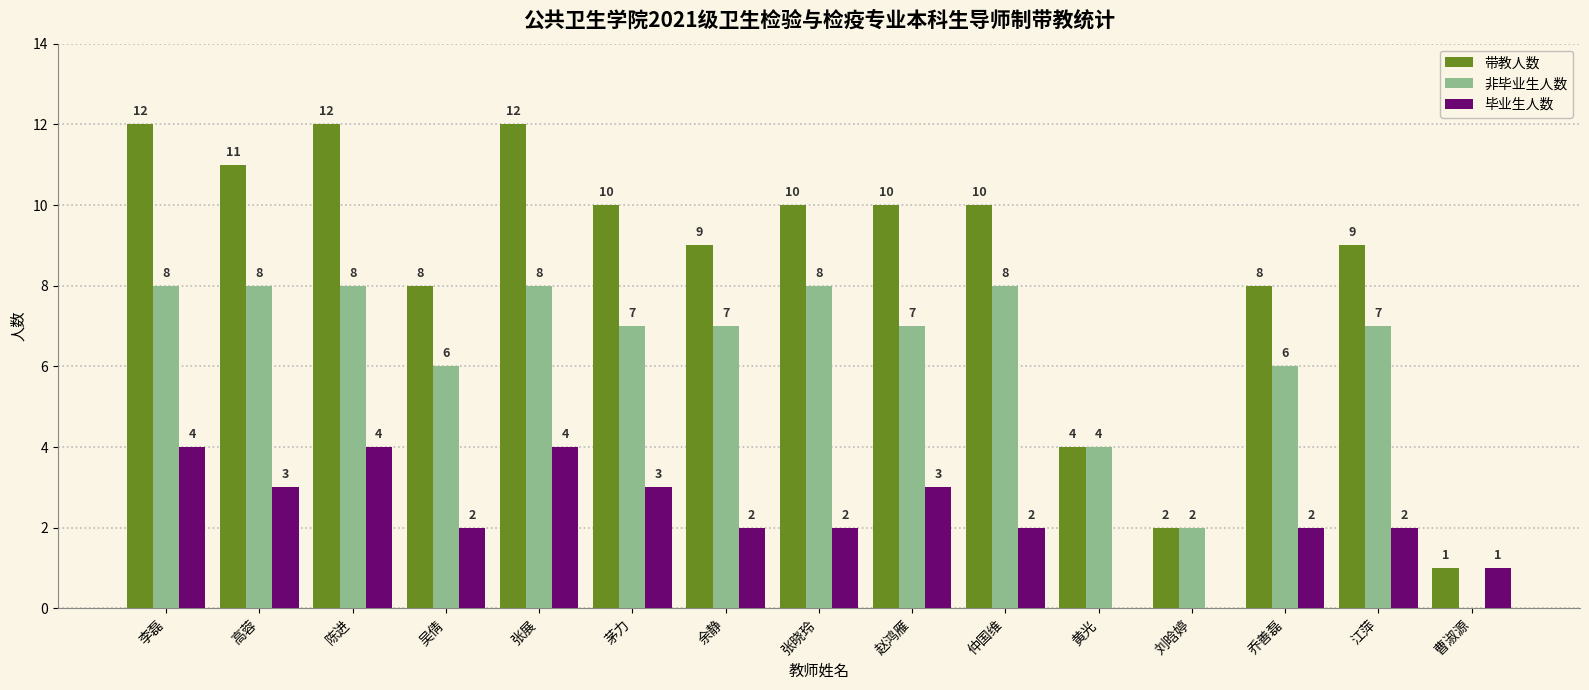

Which series has the largest total across all categories?

带教人数